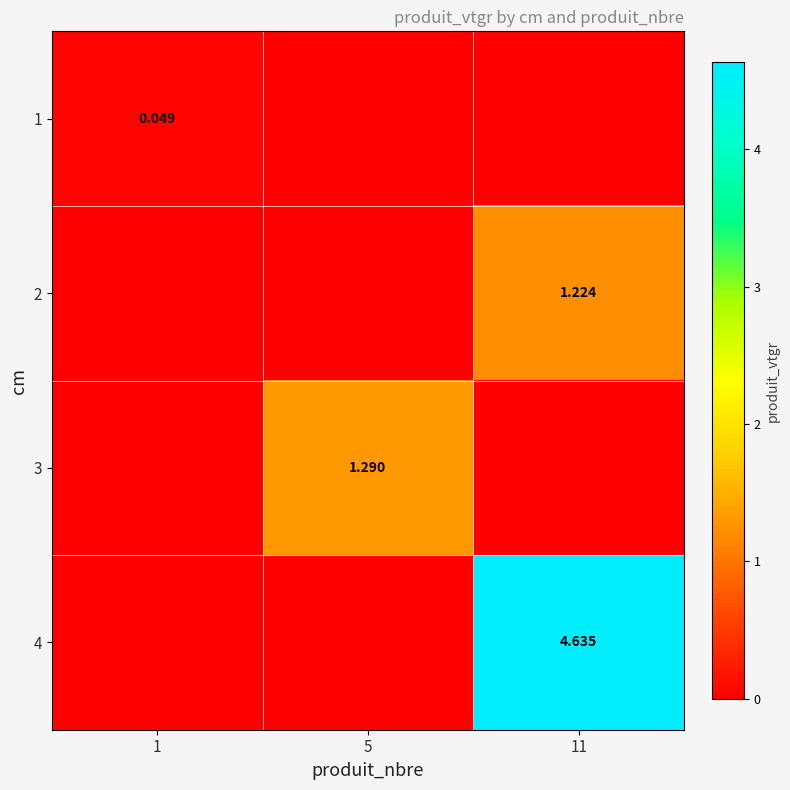

At which category is the sum across all series the highest?

11